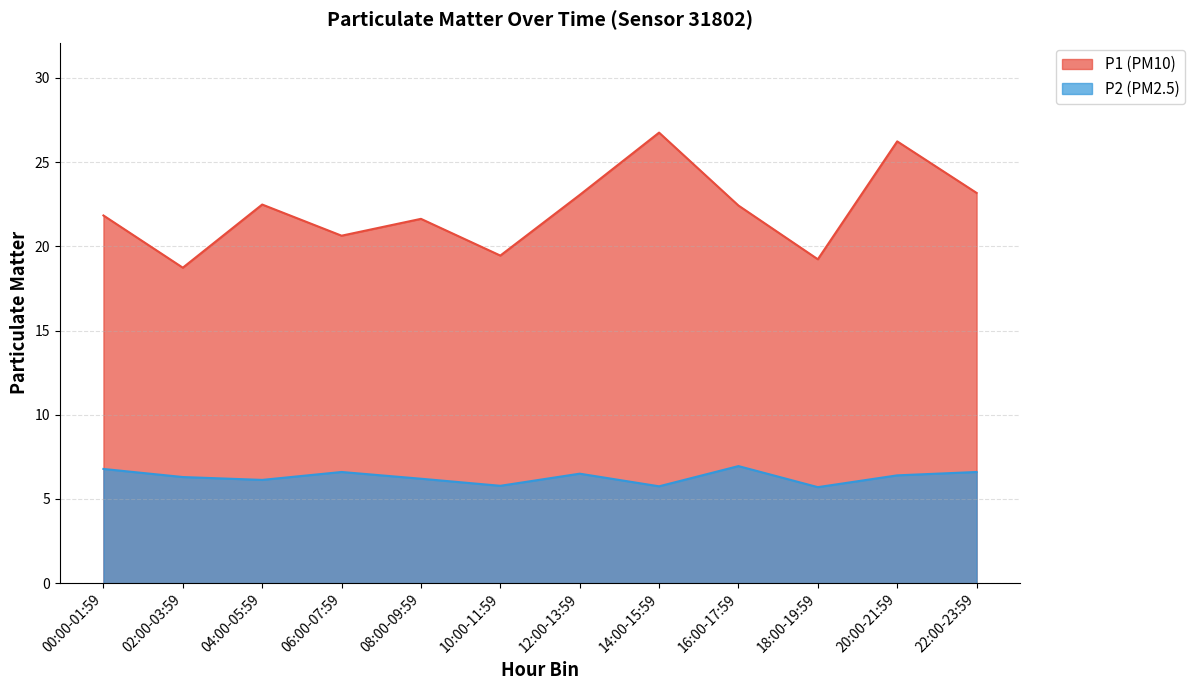

What is the difference between the maximum and minimum values in the P2 series?

1.2